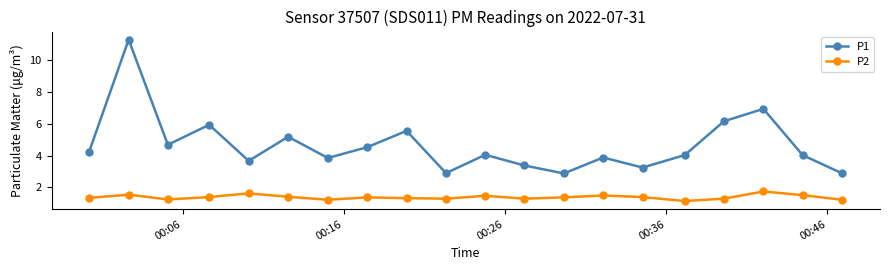

True or false: P1 has more than 1 interior local peaks.

True